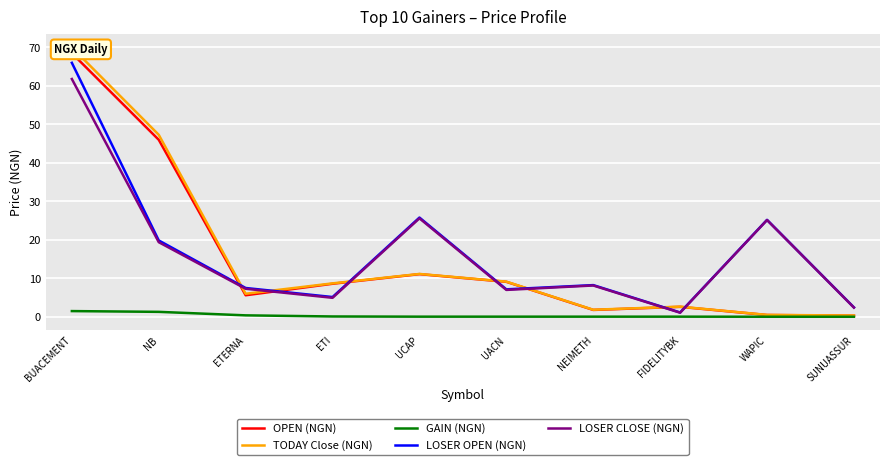

The value of LOSER CLOSE (NGN) at ETI is 6.8. True or false?

False